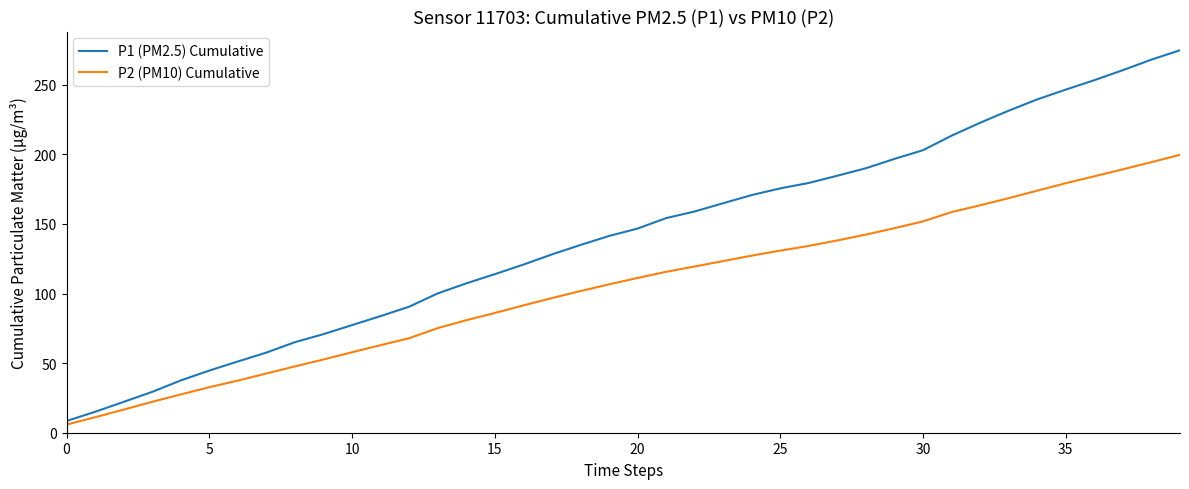

What is the difference between the maximum and second lowest values in the P2 (PM10) Cumulative series?

188.5